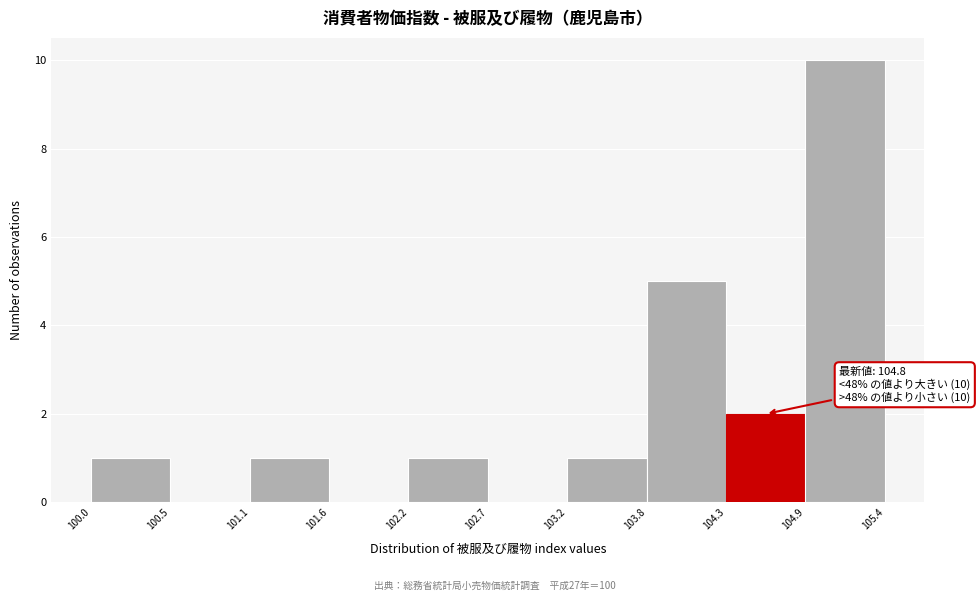

Which range on the x-axis has the tallest bar?

104.9 to 105.4